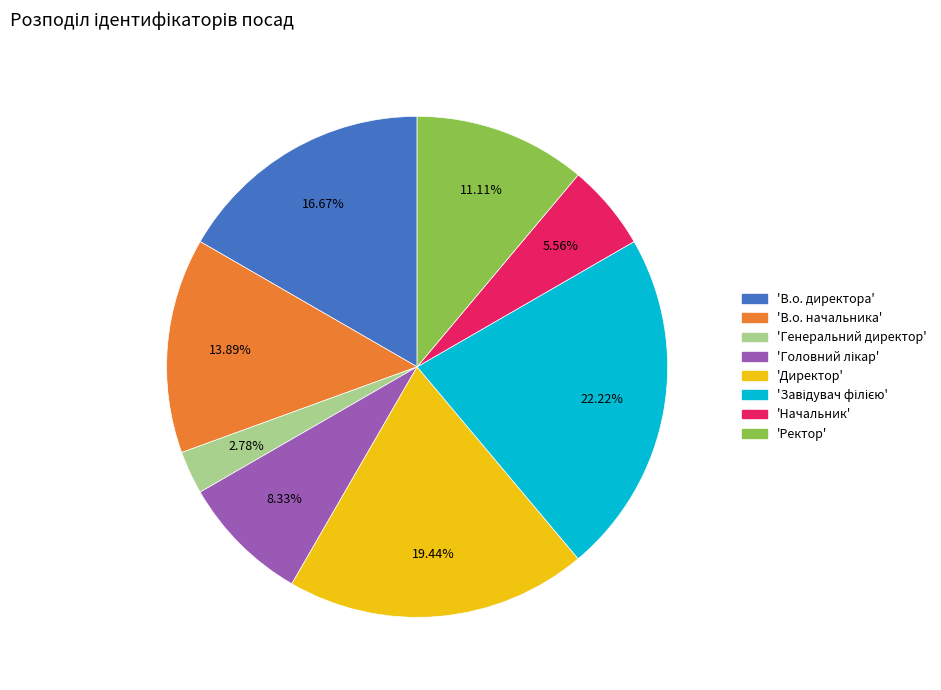

Is there any slice that represents more than half of the pie?

No